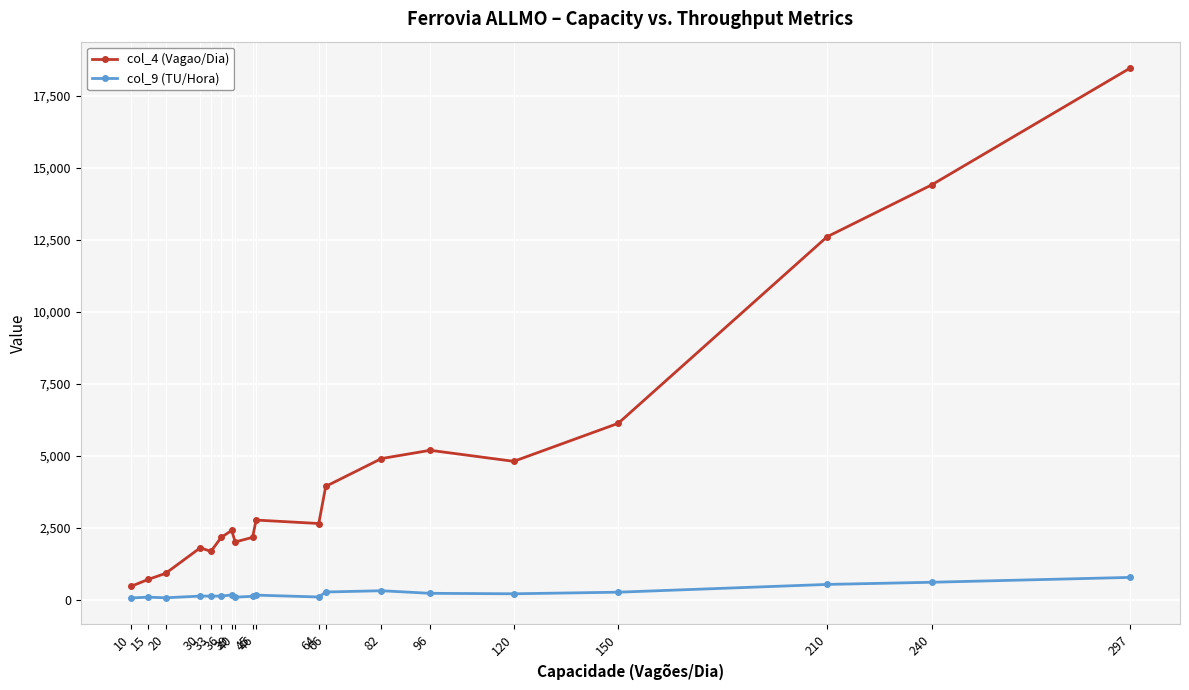

What is the sum of the col_4 (Vagao/Dia) values at 40 and 64?

4641.0